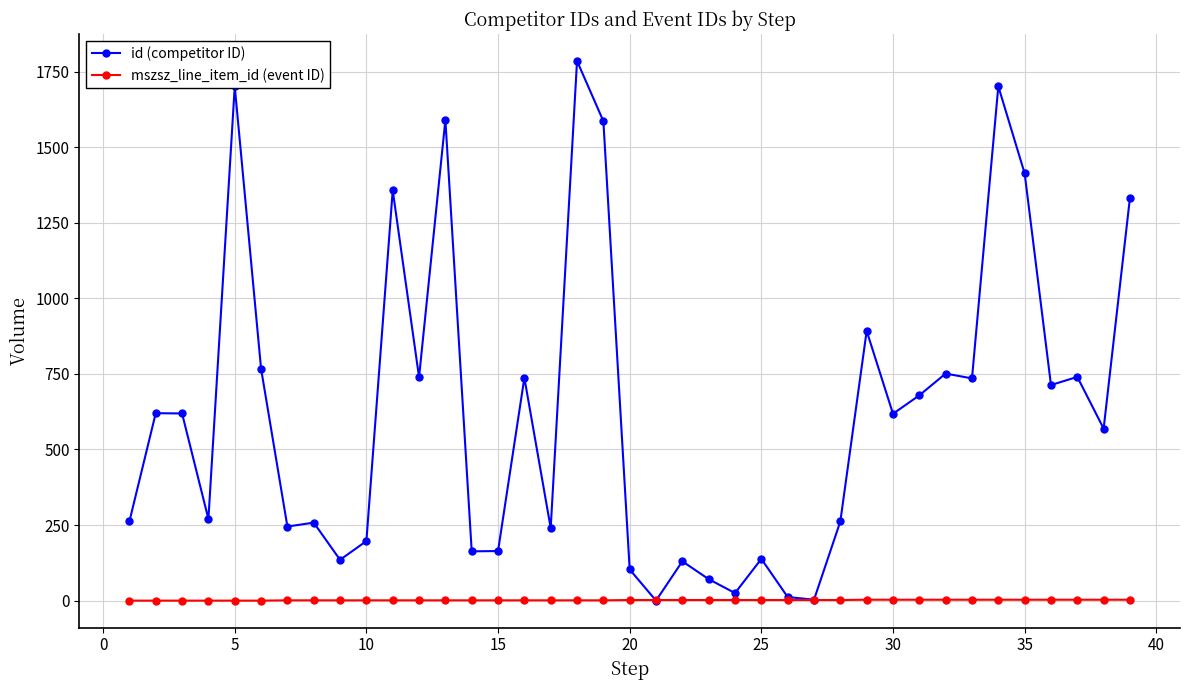

Which series has the largest total across all categories?

id (competitor ID)